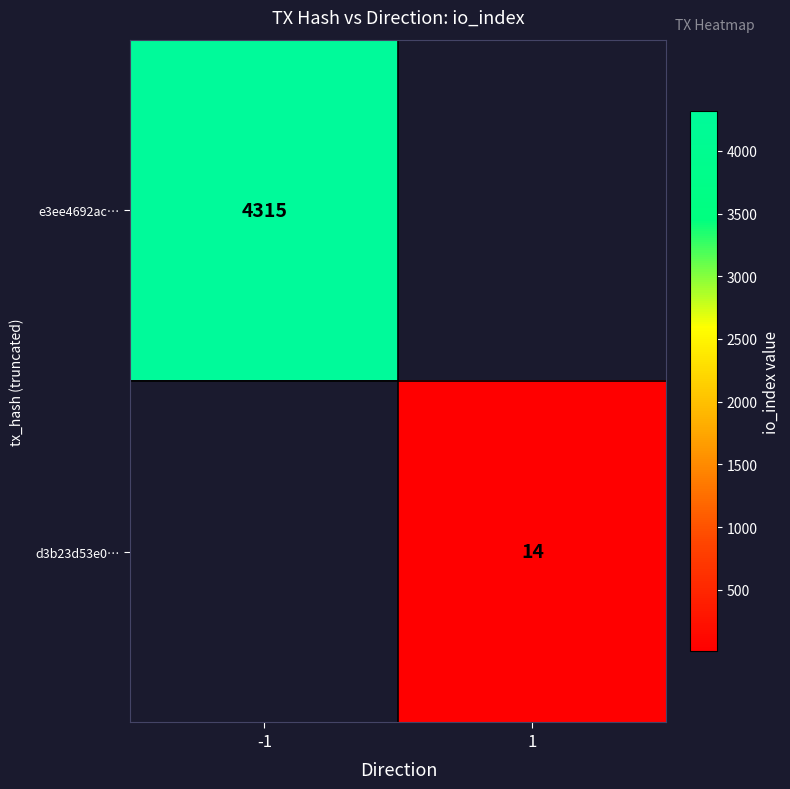

True or false: d3b23d53e0… has a value of 22 at 1.

False